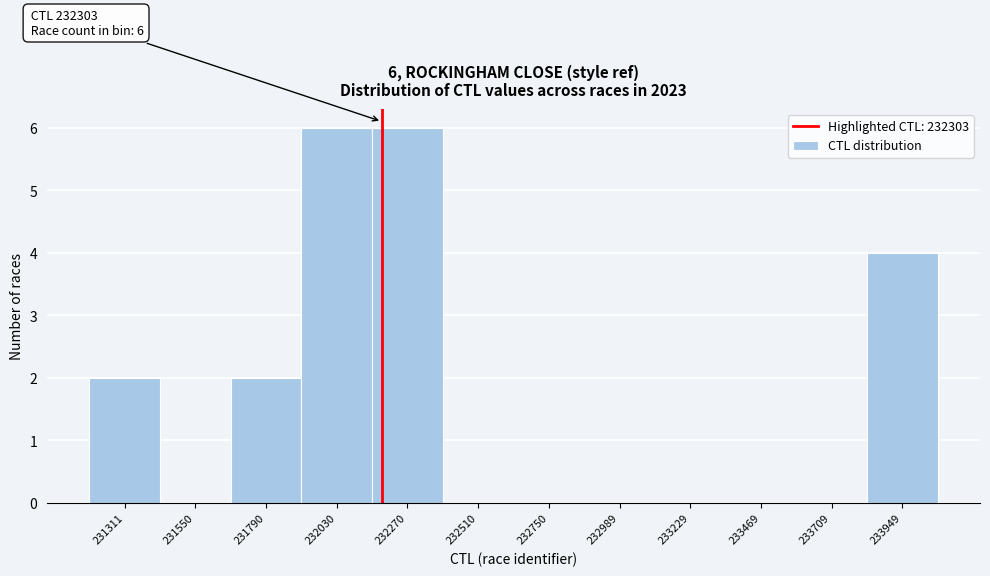

Reading right to left, what are all the values shown in this chart?

233949=4	233709=0	233469=0	233229=0	232989=0	232750=0	232510=0	232270=6	232030=6	231790=2	231550=0	231311=2